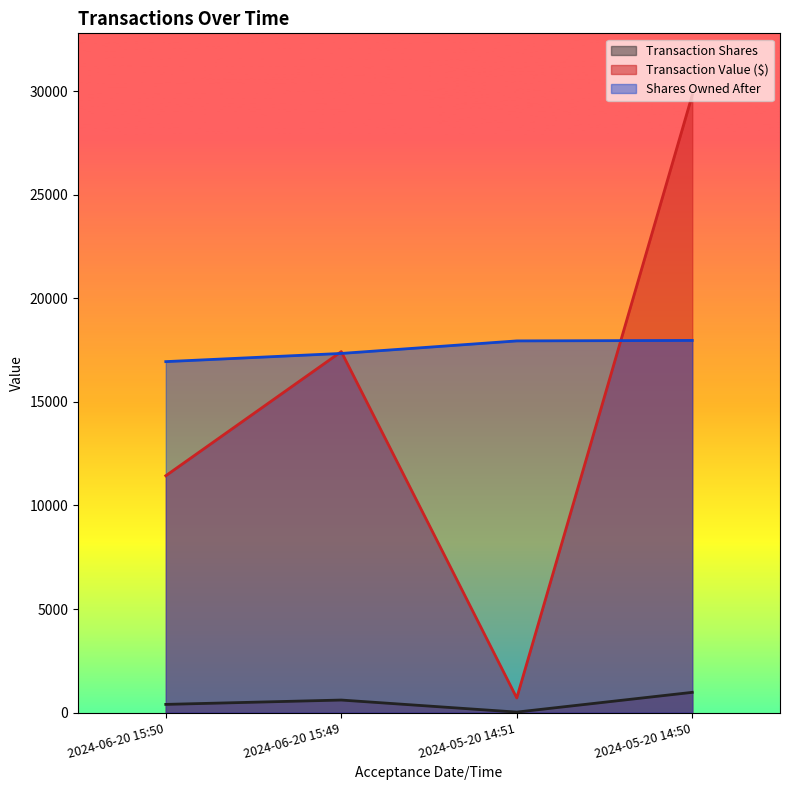

Rank the series by their average value, from highest to lowest.

Shares Owned After, Transaction Value ($), Transaction Shares